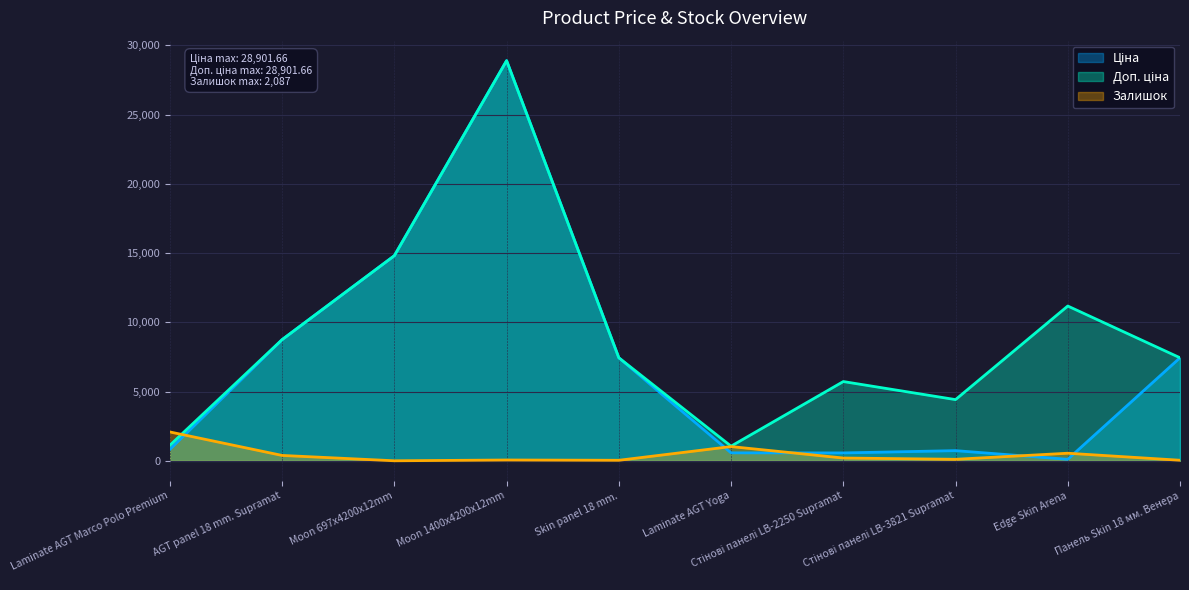

True or false: Ціна and Залишок intersect in this chart.

True